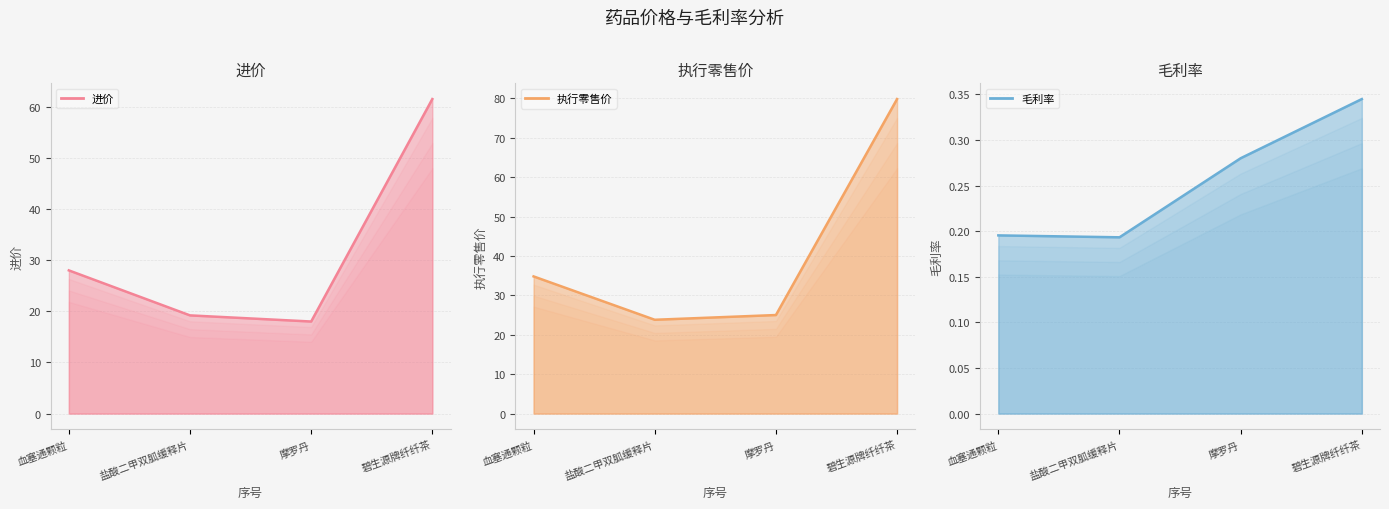

What is the sum of the 毛利率 values at 血塞通颗粒 and 盐酸二甲双胍缓释片?

0.4